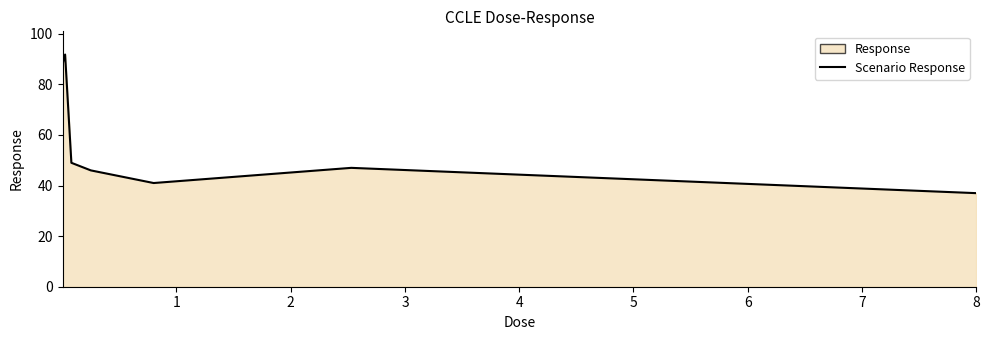

What is the difference between the maximum and second lowest values?

50.8